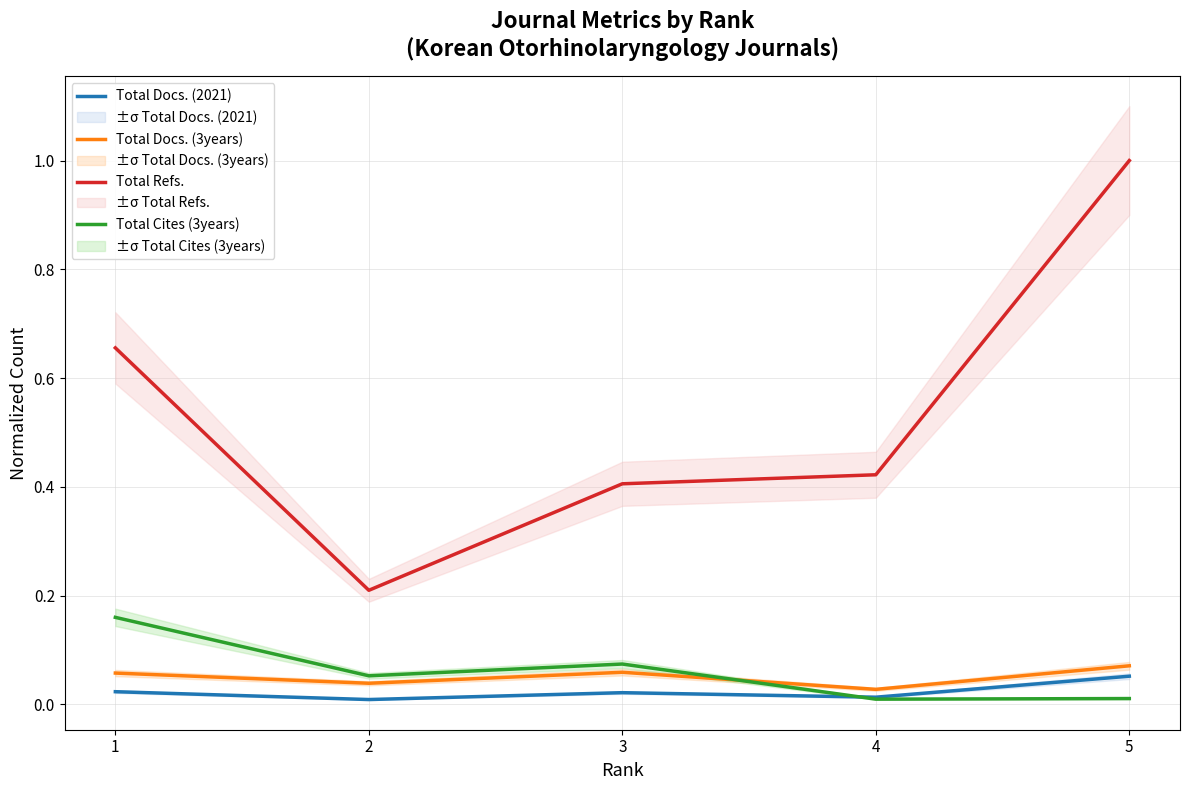

Reading left to right, list all the values displayed in this chart.

Total Docs. (2021): 0.0	0.0	0.0	0.0	0.1
Total Docs. (3years): 0.1	0.0	0.1	0.0	0.1
Total Refs.: 0.7	0.2	0.4	0.4	1.0
Total Cites (3years): 0.2	0.1	0.1	0.0	0.0